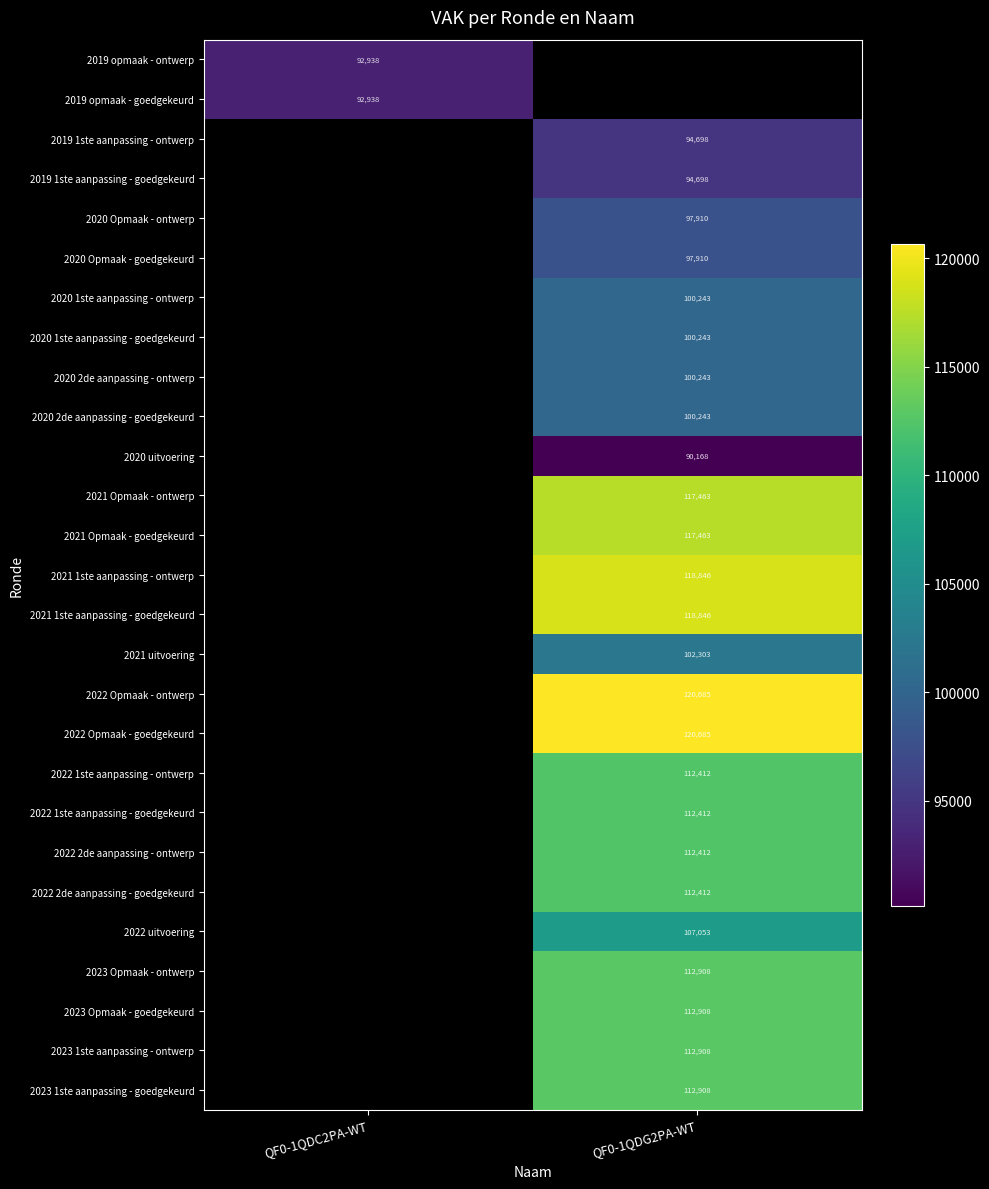

The value of 2020 Opmaak - ontwerp at QF0-1QDG2PA-WT is 138769. True or false?

False